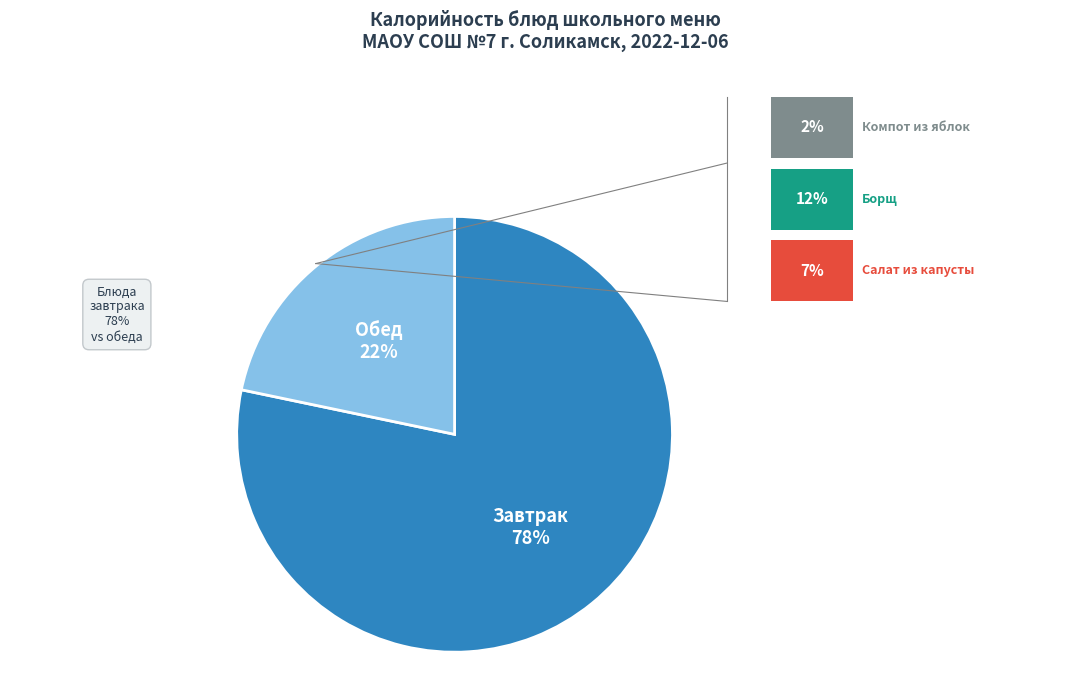

Is there any slice that represents more than half of the pie?

Yes